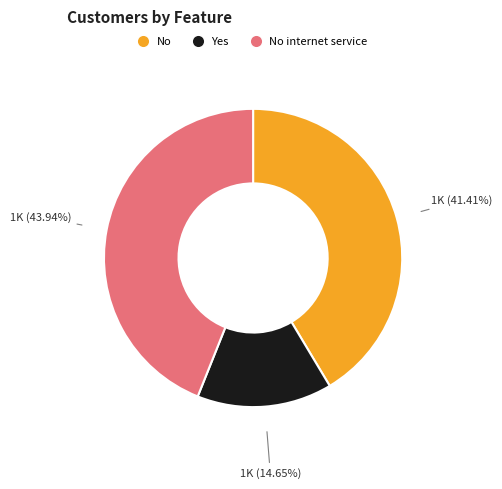

What is the largest slice in the pie chart?

No internet service